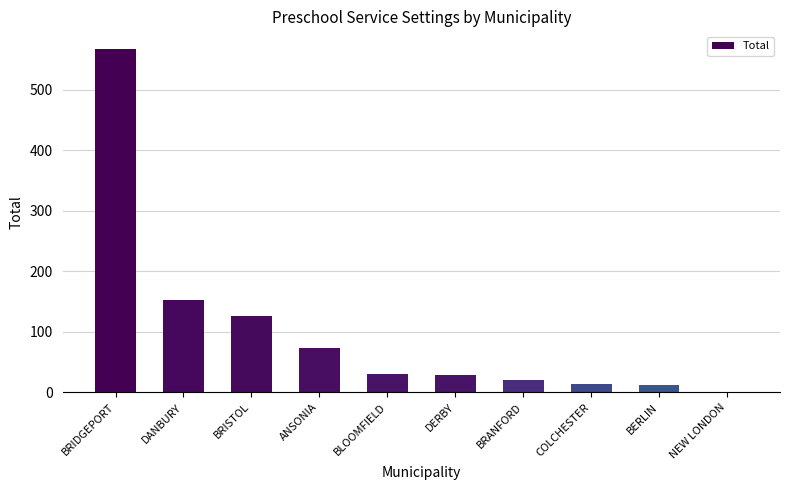

What is the ratio of the value at DANBURY to the value at BRISTOL?

1.2